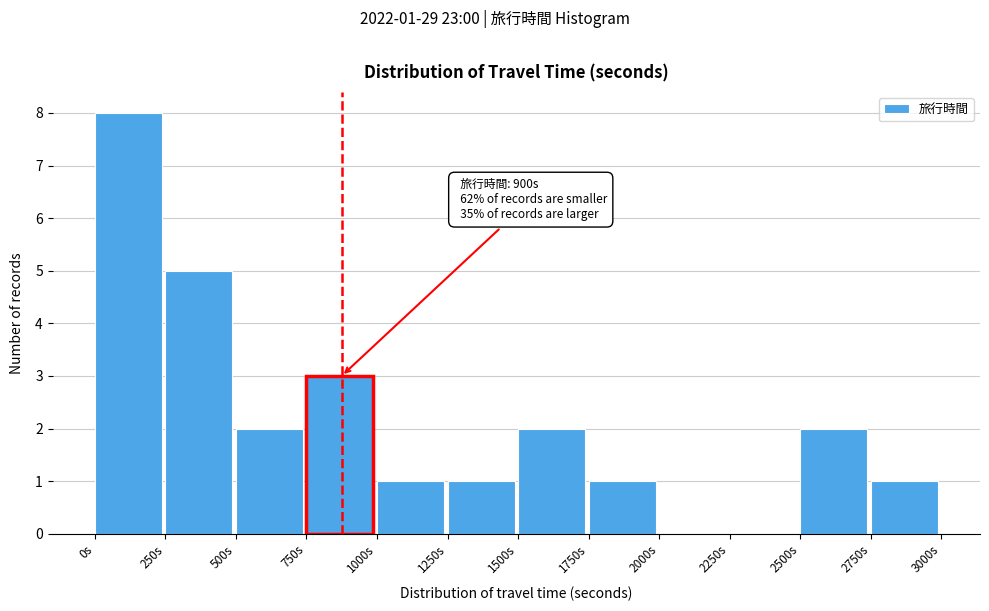

Over which range of the x-axis is the bar tallest?

0 to 250